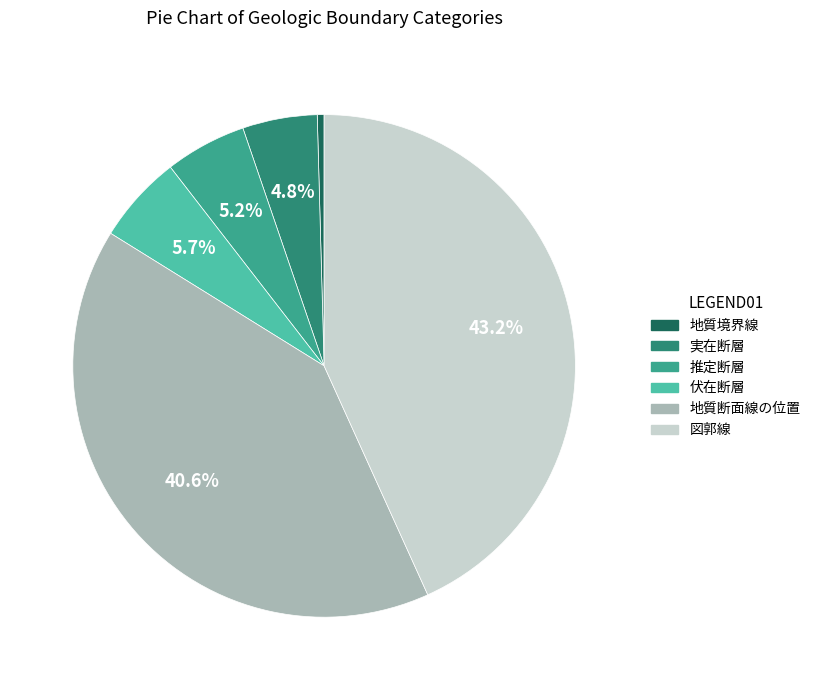

To the nearest percent, what is the difference between the largest and smallest slice percentages?

43%